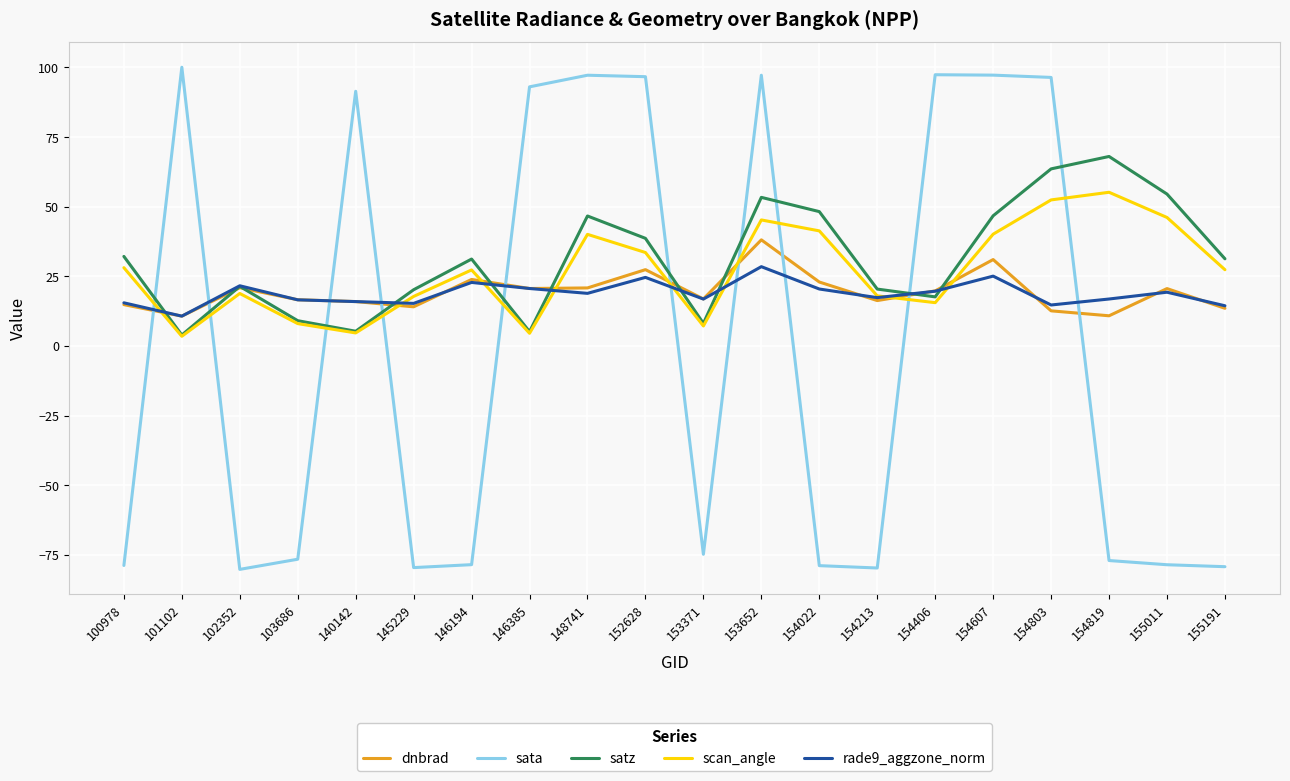

True or false: rade9_aggzone_norm and satz cross at least once.

True